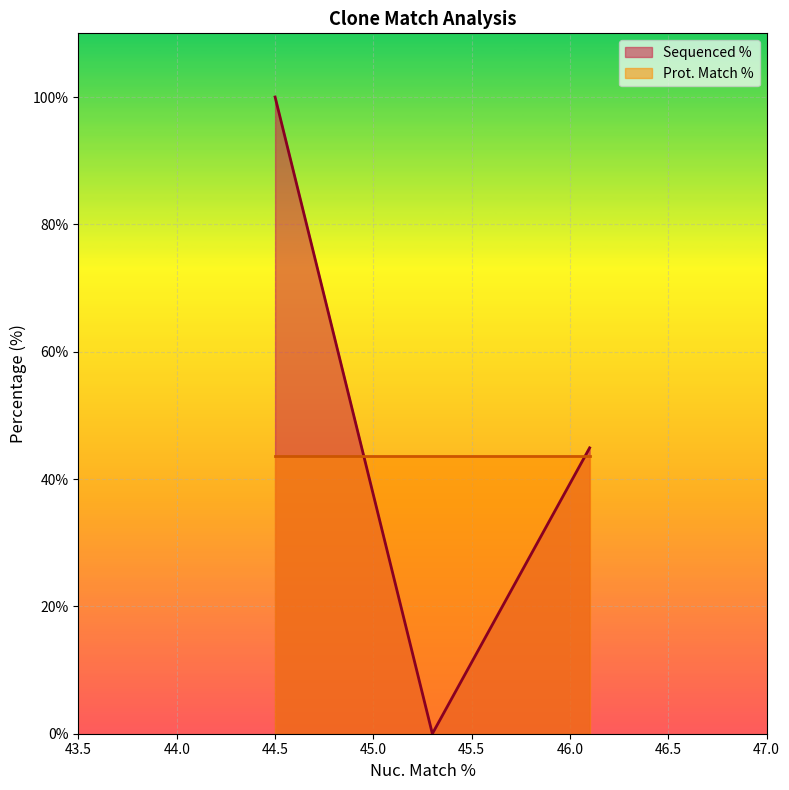

Reading right to left, what are all the values shown in this chart?

44.9	0.0	100.0